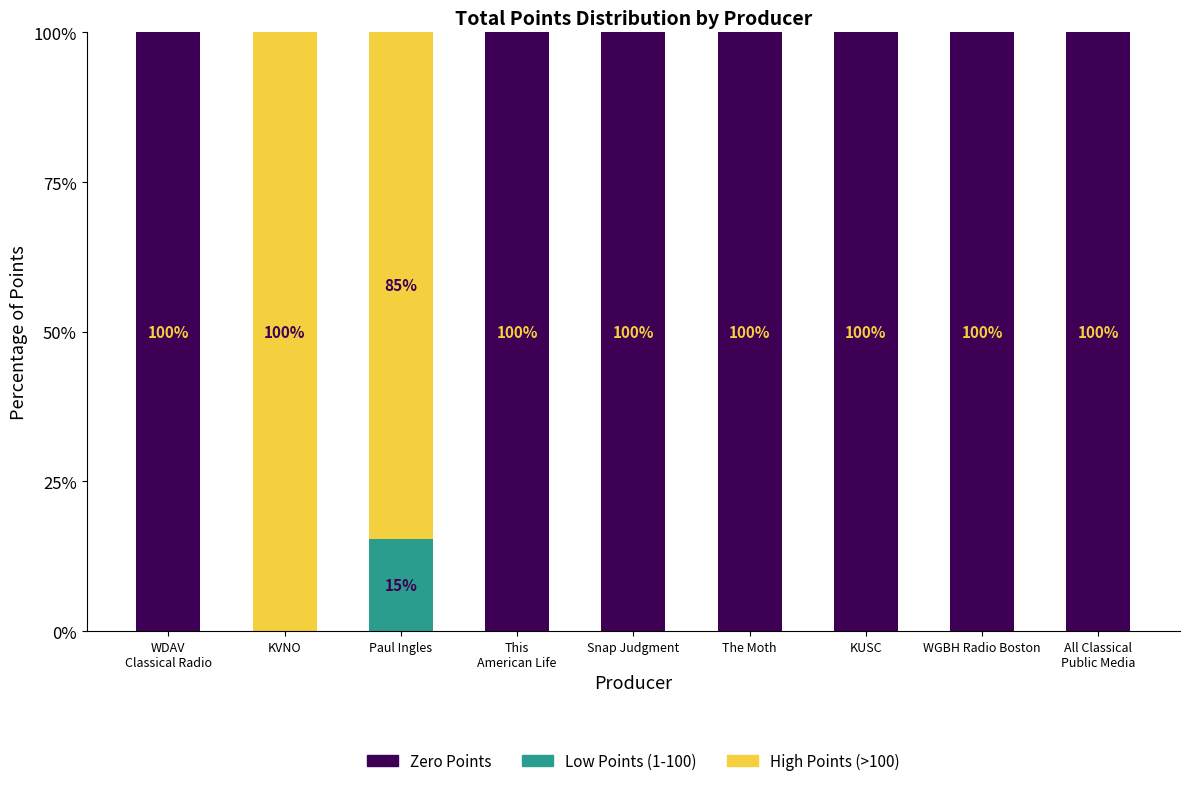

Read the Zero Points value at Snap Judgment.

100.0